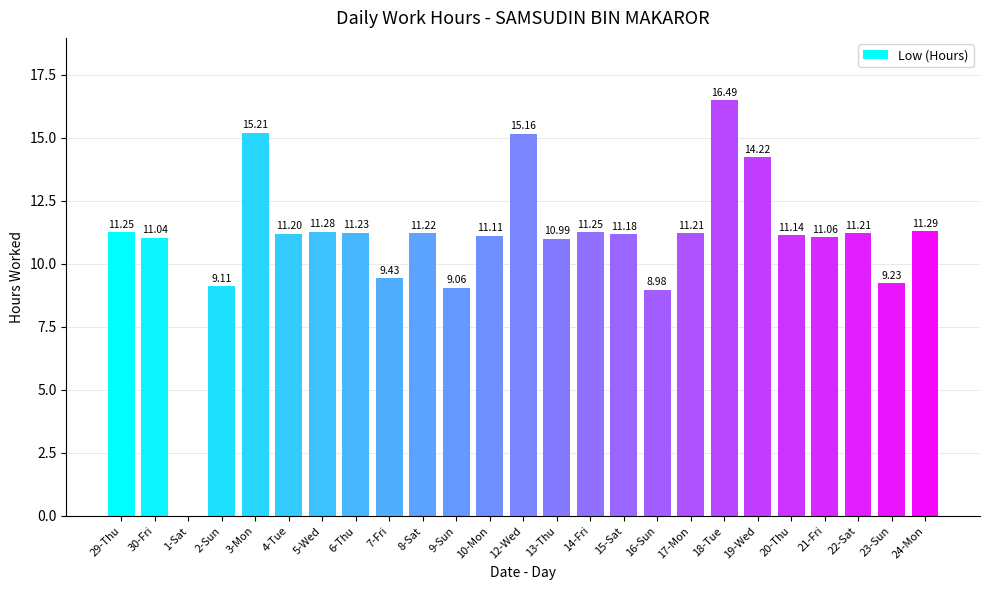

What is the sum of the values at 13-Thu and 23-Sun?

20.2